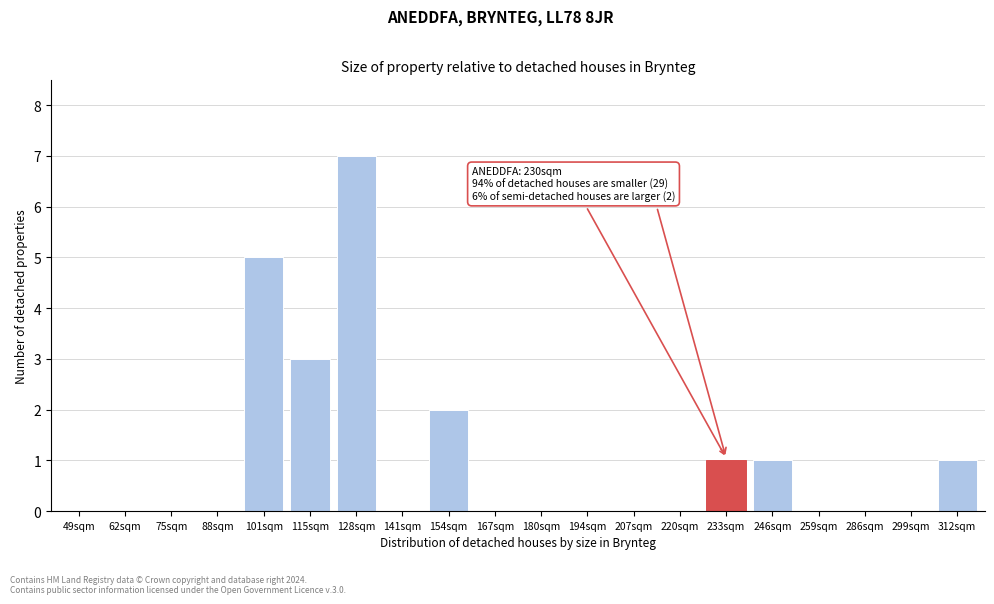

Reading right to left, transcribe all the data shown in this chart.

312sqm=1	299sqm=0	286sqm=0	259sqm=0	246sqm=1	233sqm=1	220sqm=0	207sqm=0	194sqm=0	180sqm=0	167sqm=0	154sqm=2	141sqm=0	128sqm=7	115sqm=3	101sqm=5	88sqm=0	75sqm=0	62sqm=0	49sqm=0